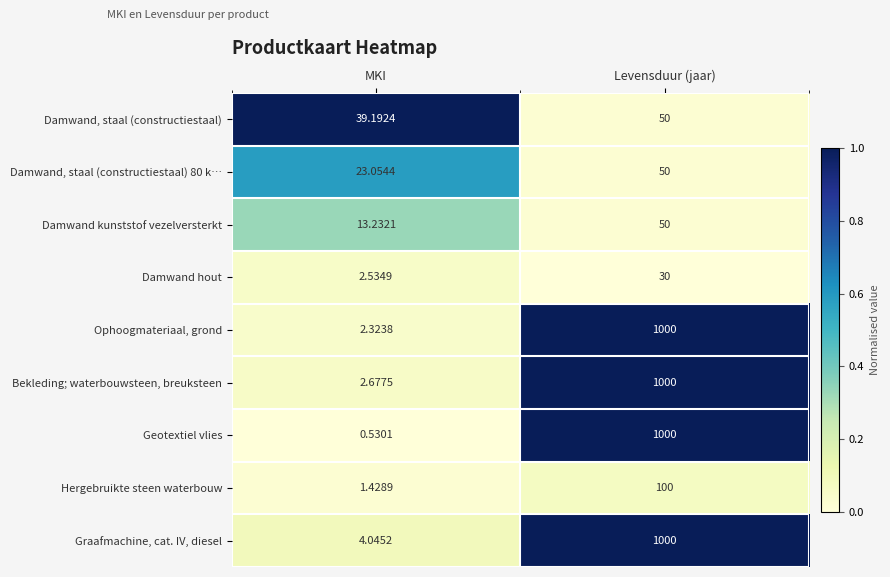

At which label does Damwand, staal (constructiestaal) 80 k… reach its peak?

Levensduur (jaar)